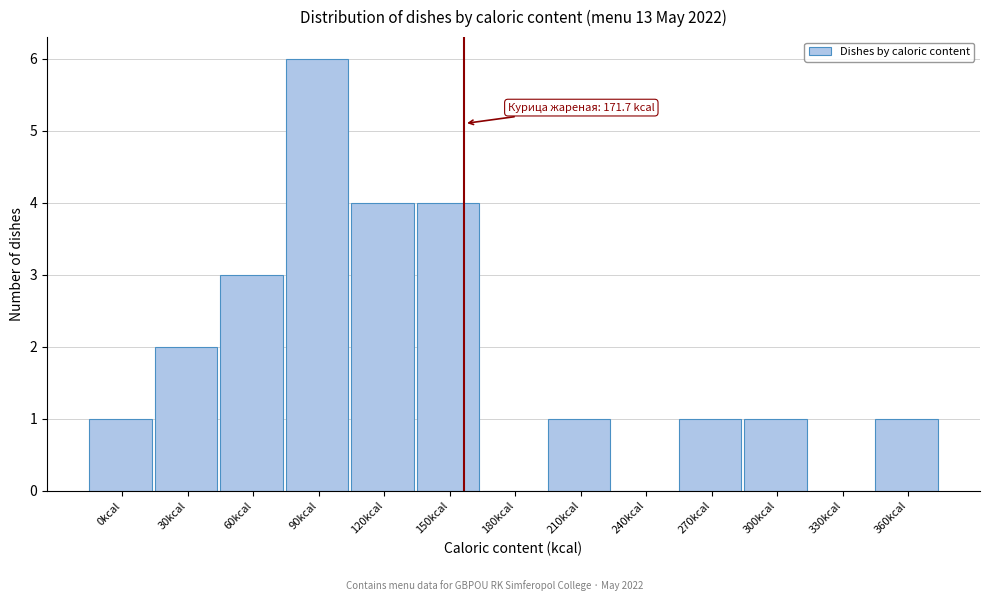

Reading right to left, list all the values displayed in this chart.

360kcal=1	330kcal=0	300kcal=1	270kcal=1	240kcal=0	210kcal=1	180kcal=0	150kcal=4	120kcal=4	90kcal=6	60kcal=3	30kcal=2	0kcal=1